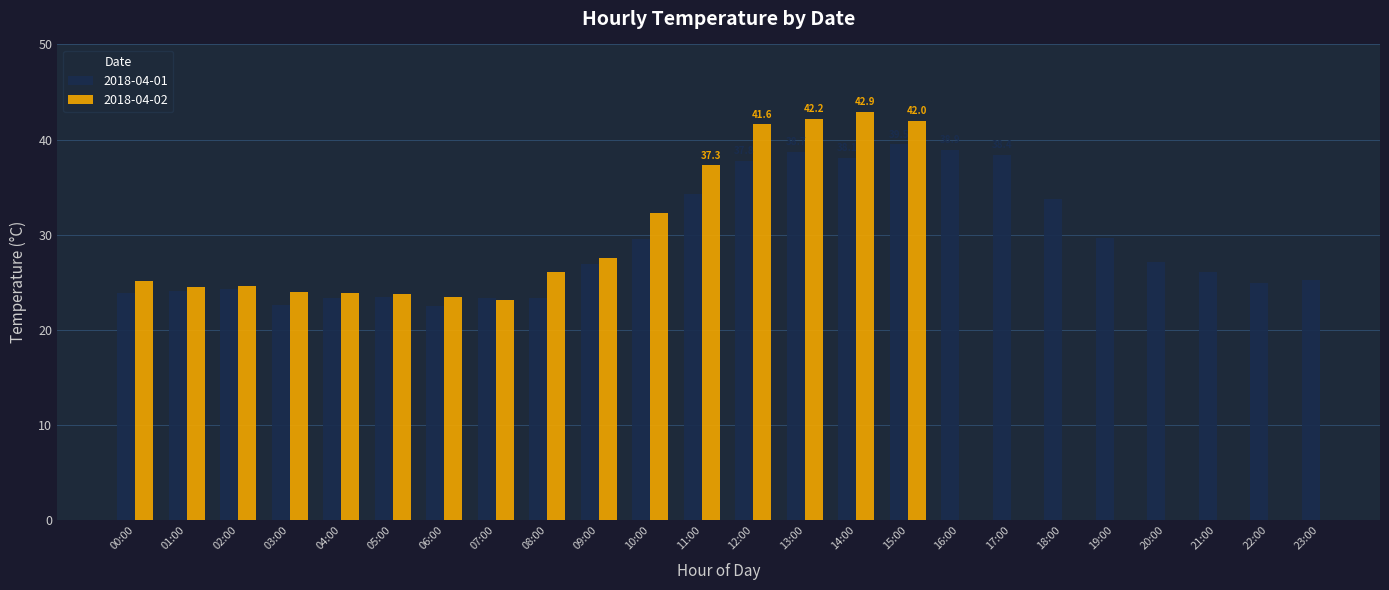

The chart shows a value of 24.9 at 22:00. True or false?

True